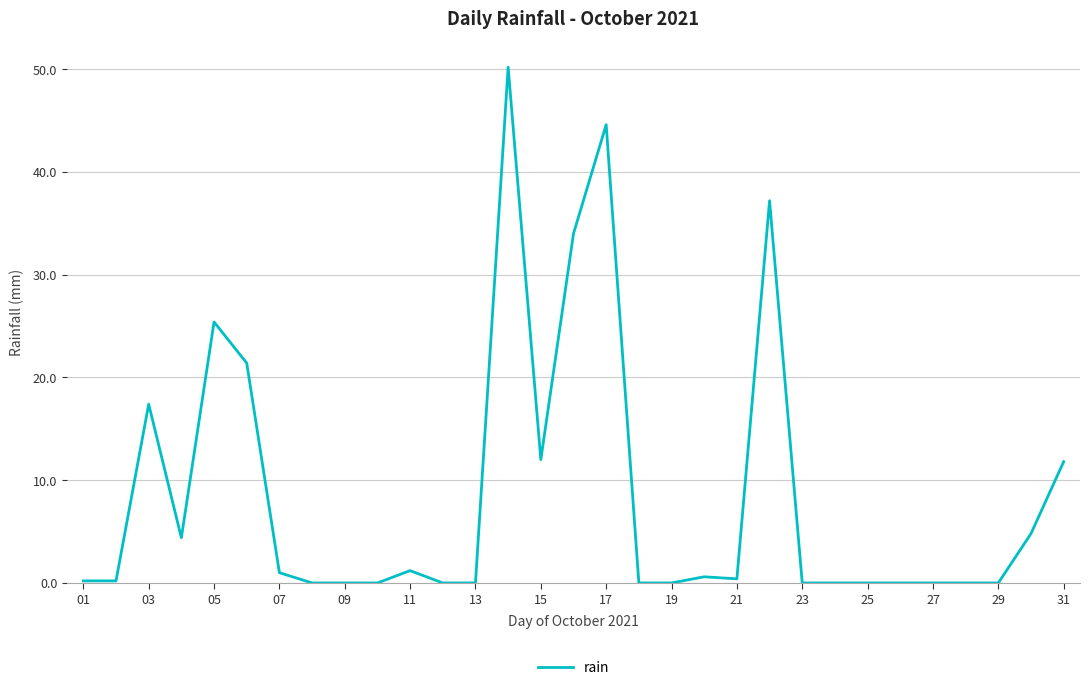

What is the greatest value displayed?

50.2